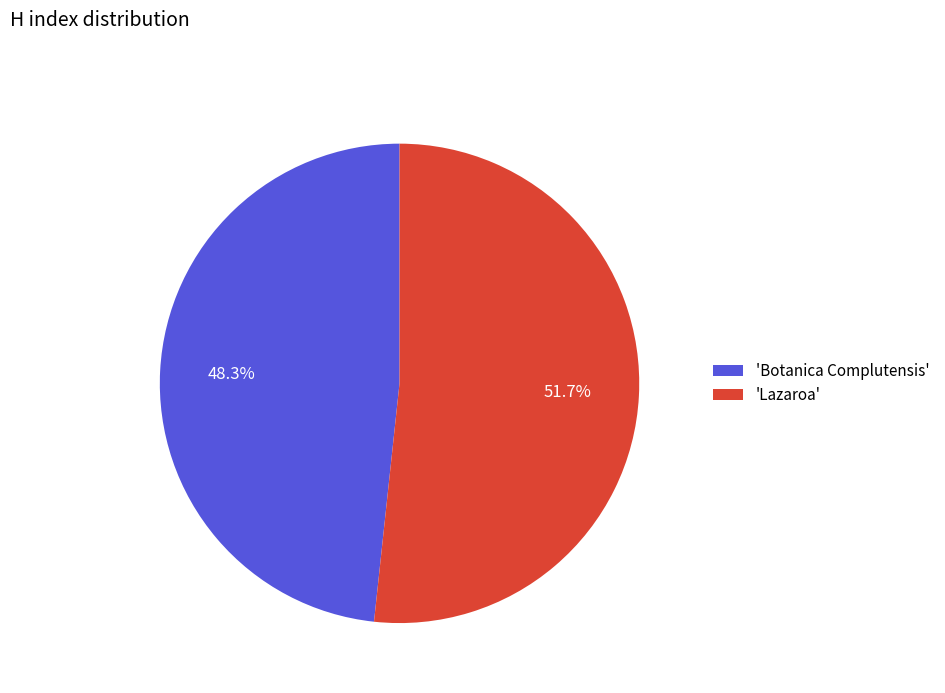

Which slice is the smallest?

'Botanica Complutensis'